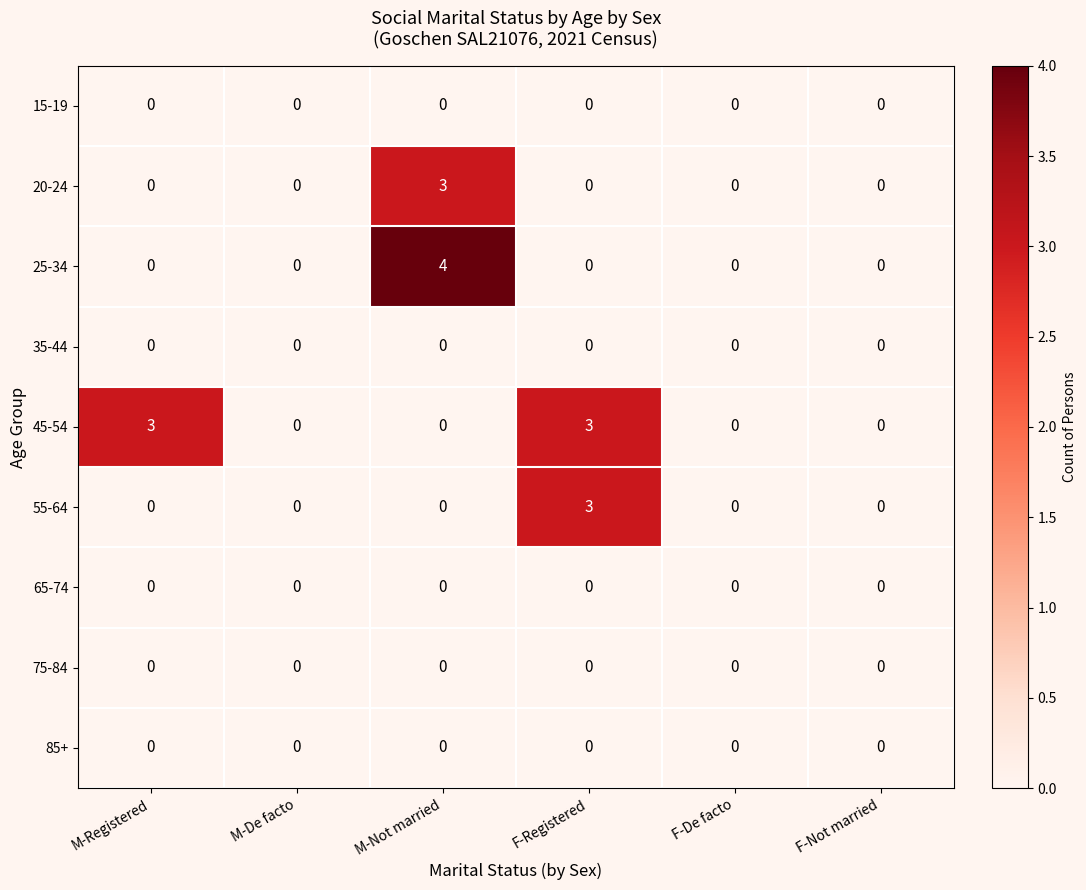

What is the sum of all 25-34 values?

4